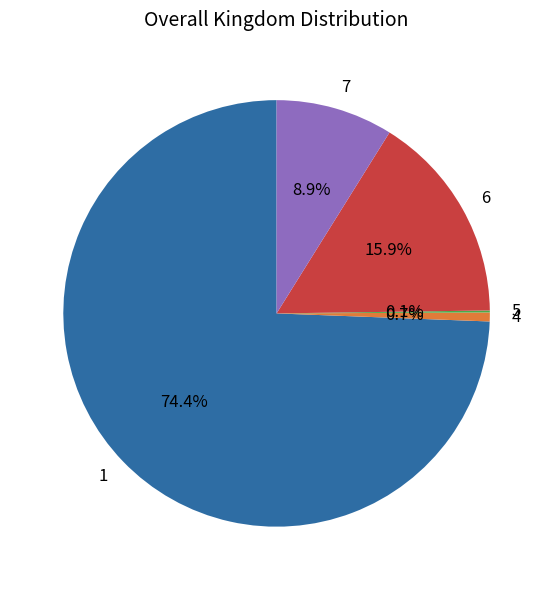

Which category has the biggest portion of the pie?

1